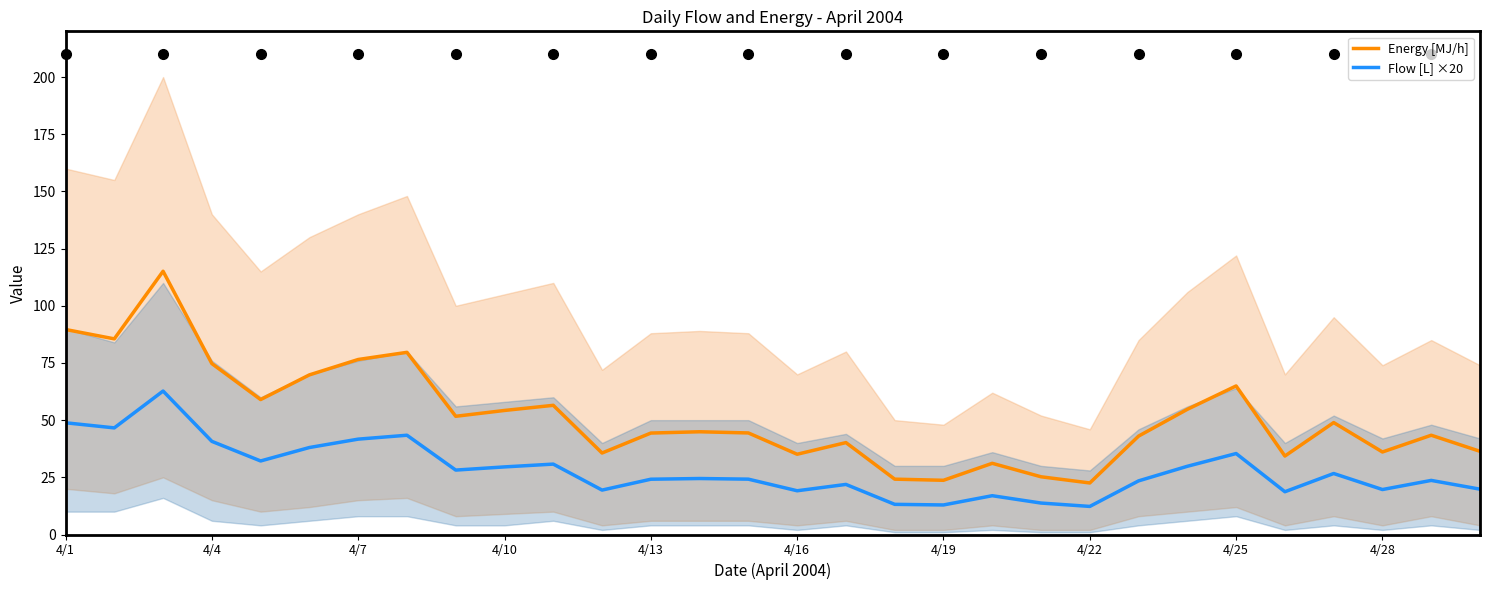

Rank the series by their maximum value, from highest to lowest.

Energy [MJ/h], Flow [L] ×20